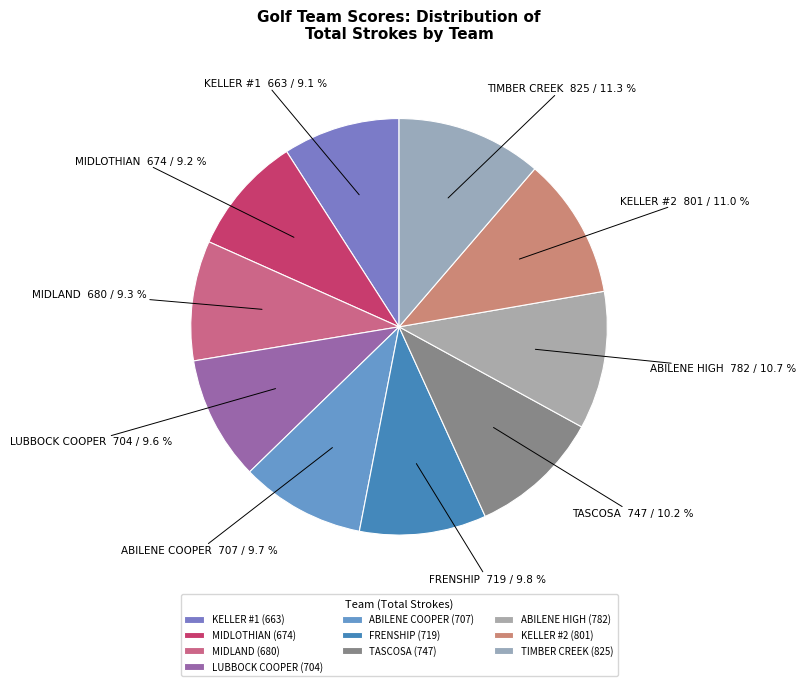

What percentage is NOT represented by LUBBOCK COOPER?

90.4%